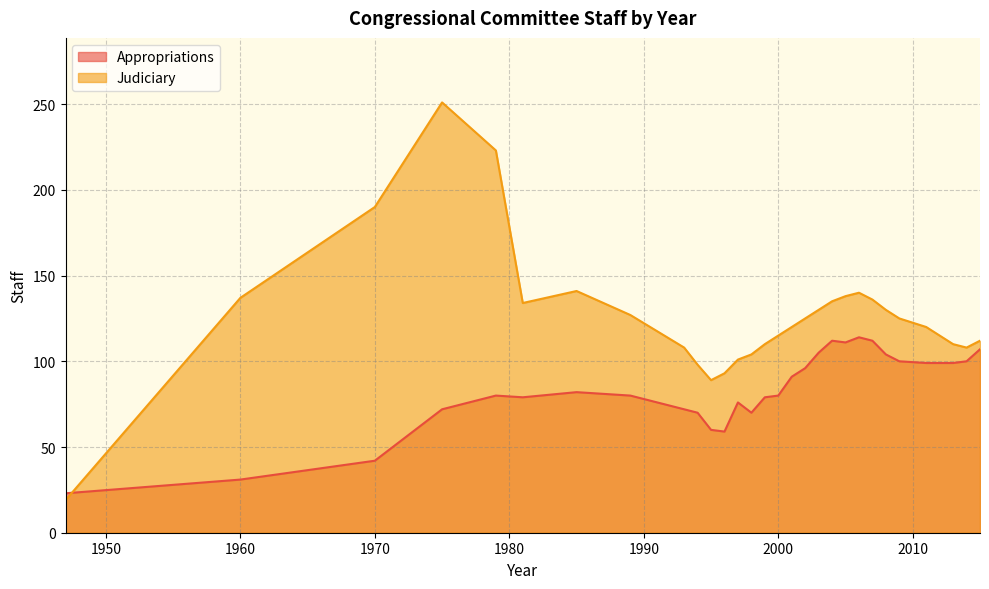

Is the value of Appropriations at 1993 greater than the value of Judiciary at 1979?

No